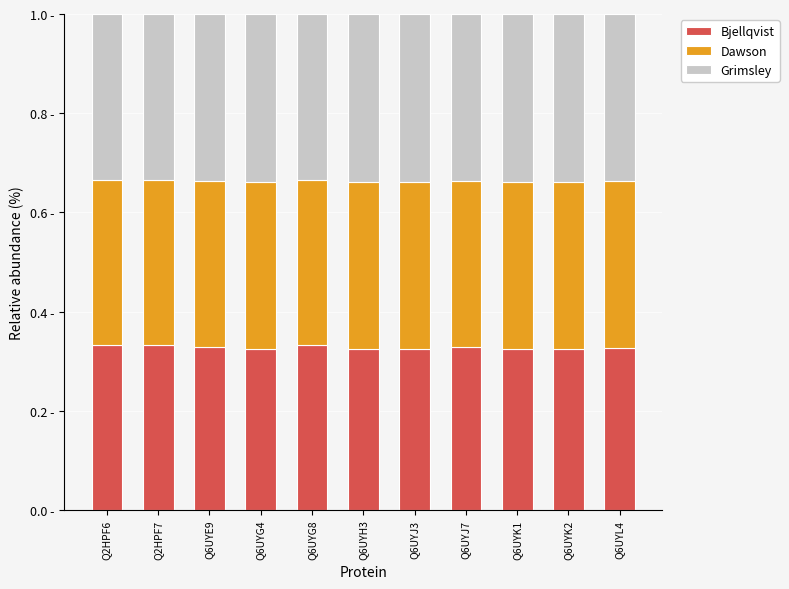

Are the bars grouped side by side (vs. stacked)?

No